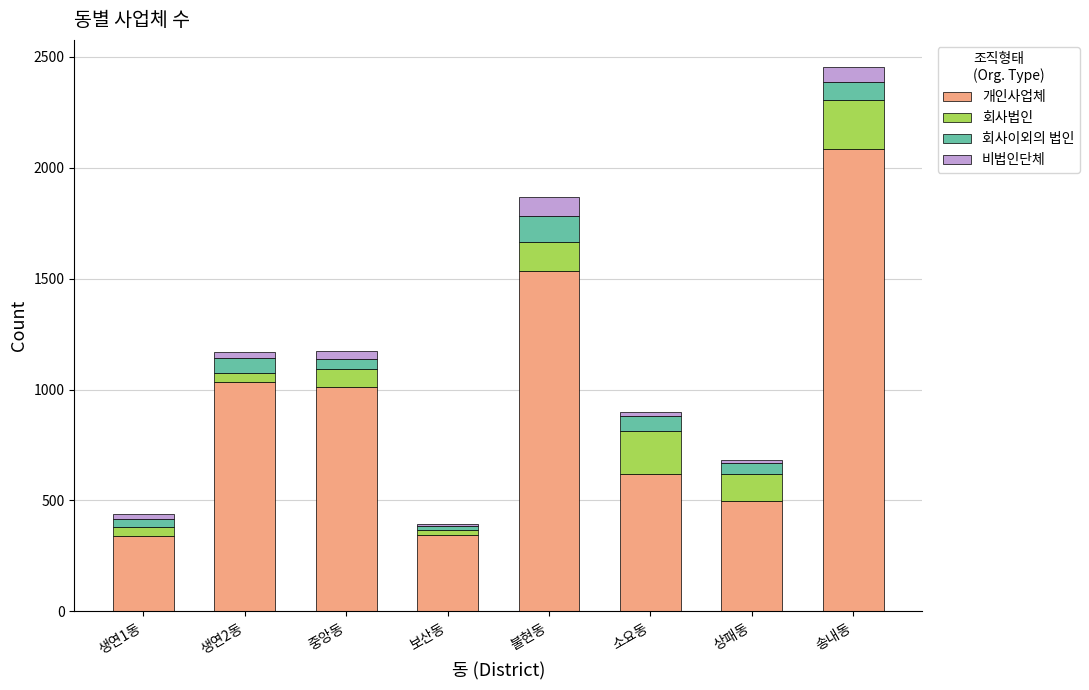

The 개인사업체 series shows 1535 at 불현동. True or false?

True